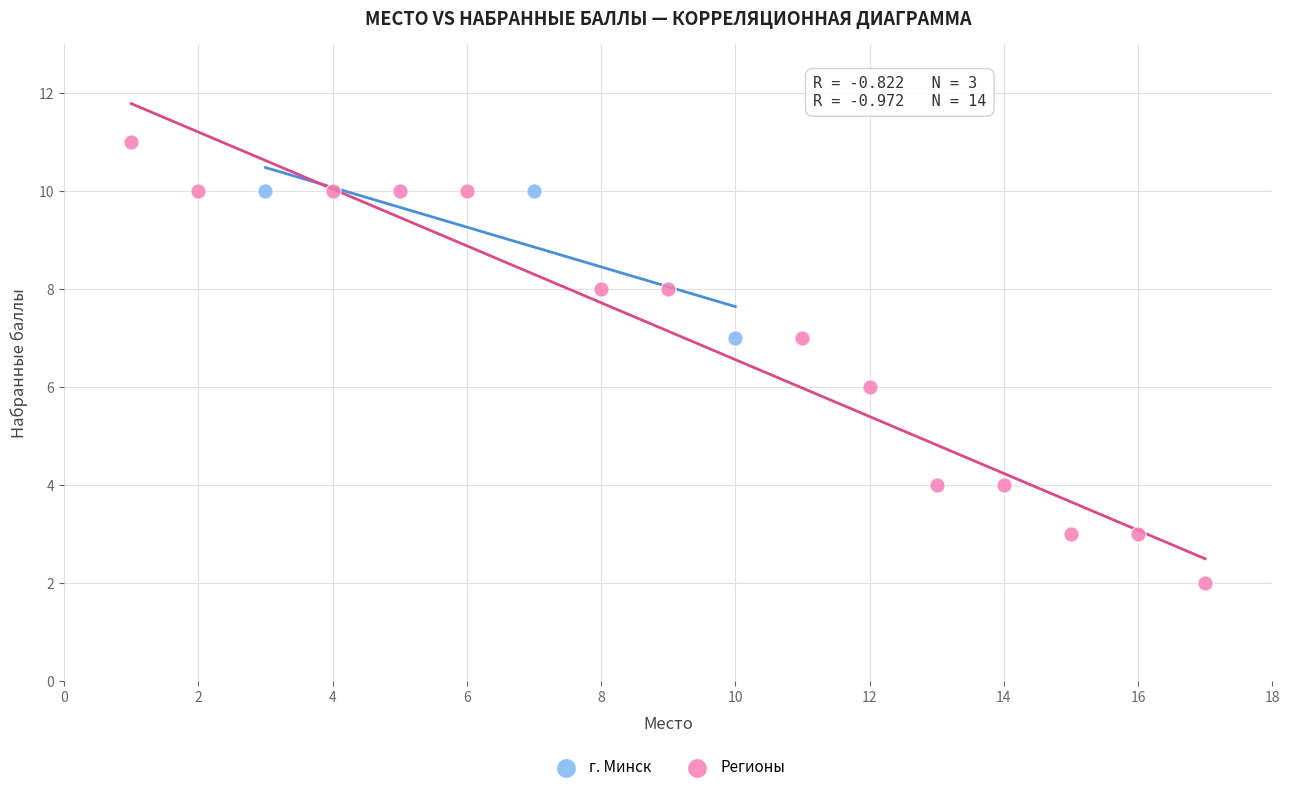

Which series has the widest spread of Y values?

Регионы